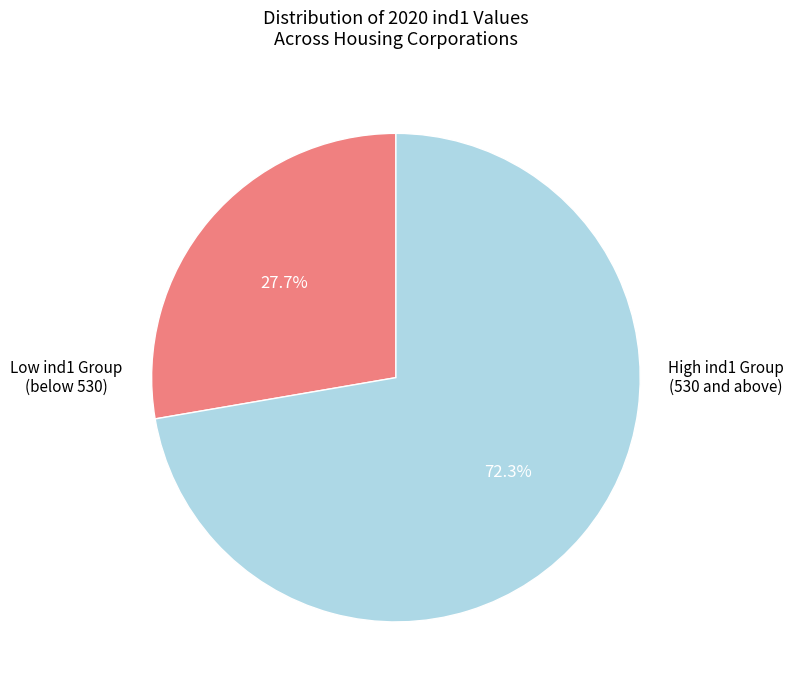

Does any single category account for the majority?

Yes